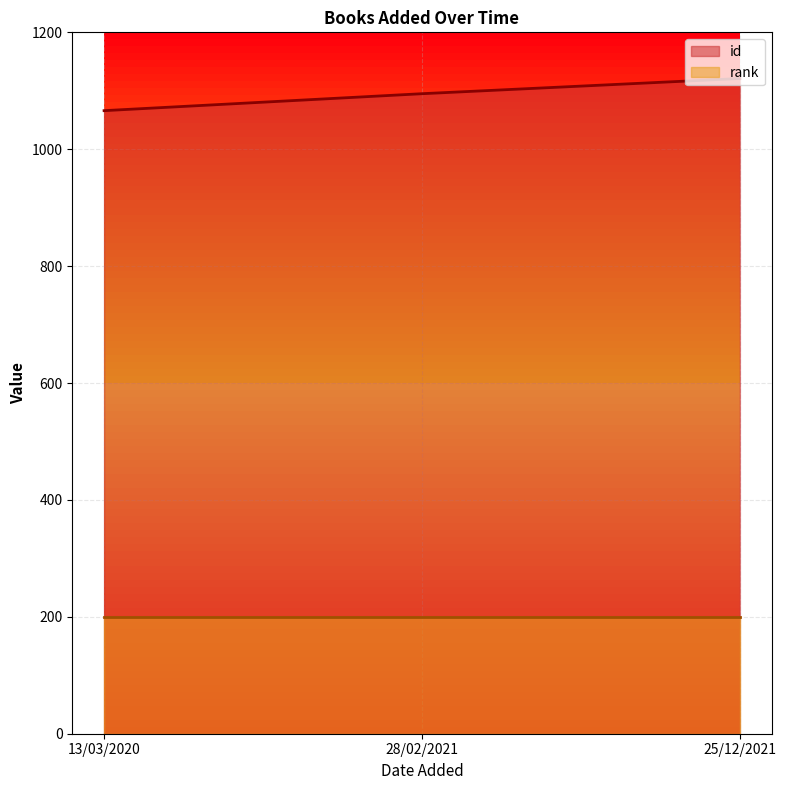

Reading left to right, transcribe all the data shown in this chart.

1066	1095	1121